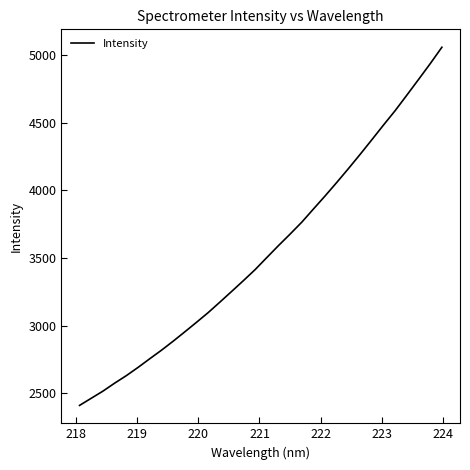

What is the difference between the maximum and minimum values?

2646.8